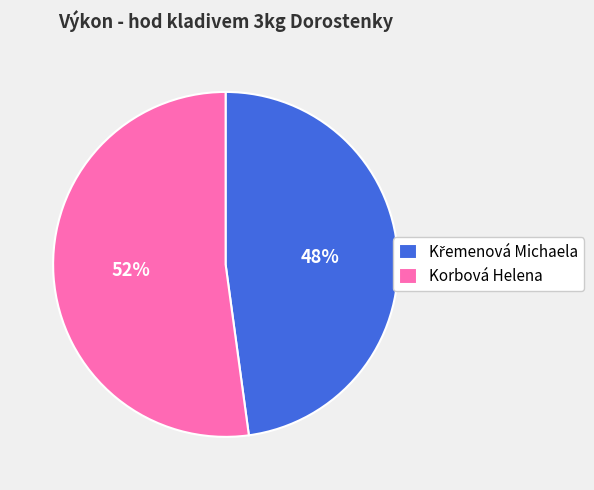

Is Korbová Helena the majority of the pie?

Yes